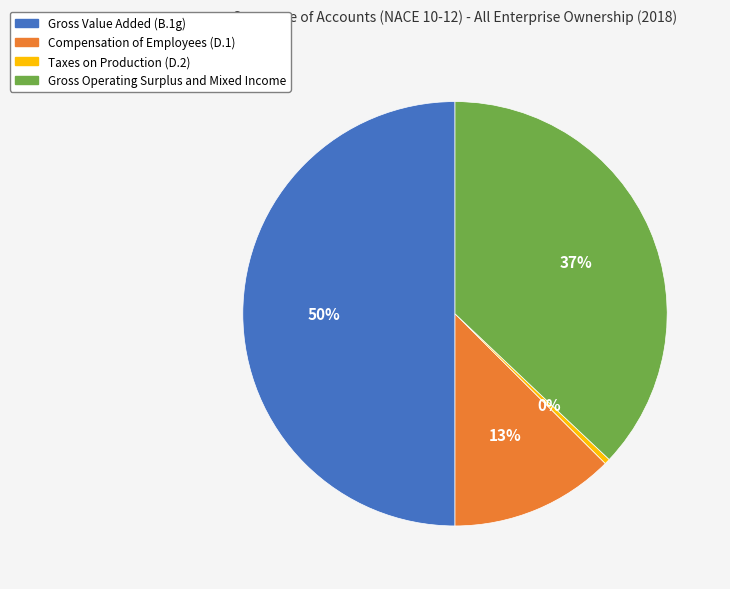

Do Gross Value Added (B.1g) and Compensation of Employees (D.1) together represent more than half of the pie?

Yes